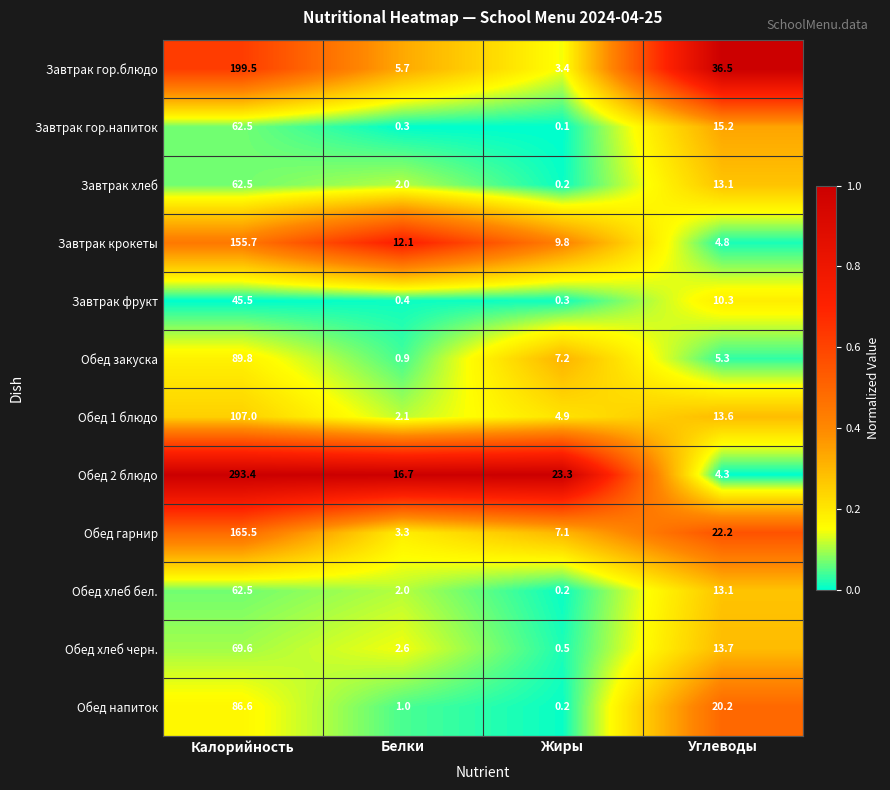

The Завтрак хлеб series shows 7.6 at Углеводы. True or false?

False